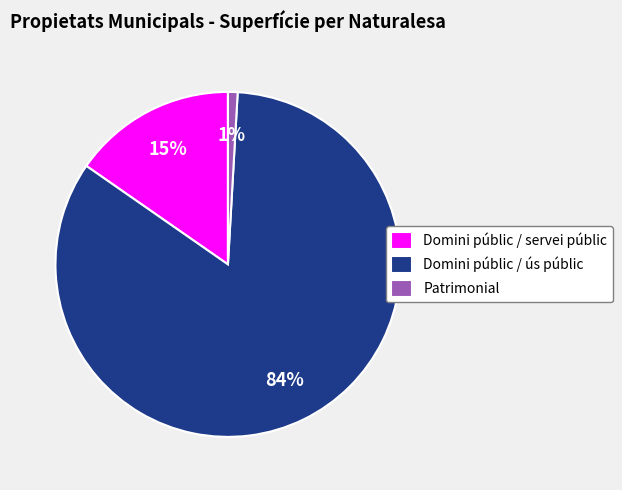

The Domini públic / ús públic slice represents 70% of the pie. True or false?

False